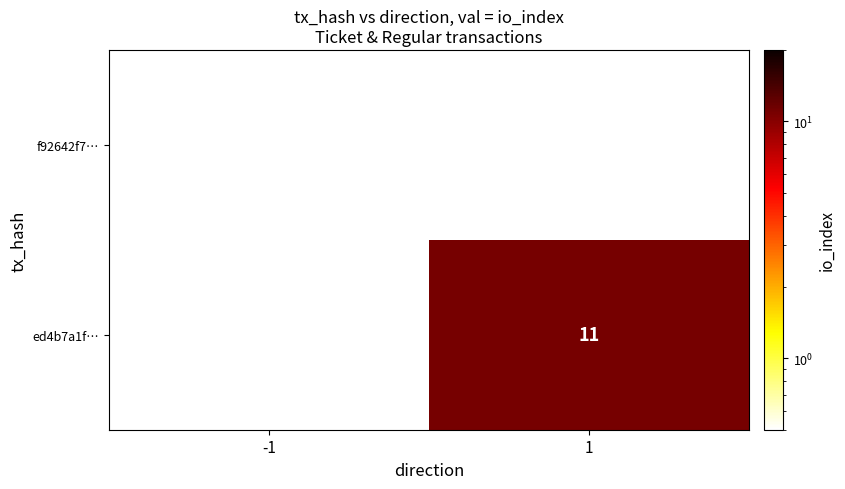

The value of ed4b7a1f… at 1 is 11. True or false?

True